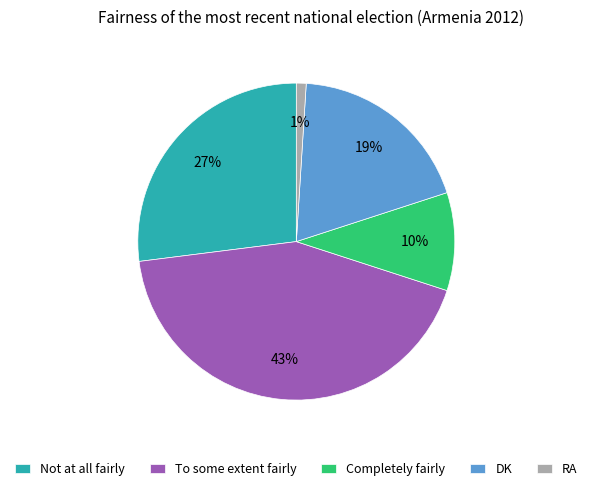

Which slice is the smallest?

RA